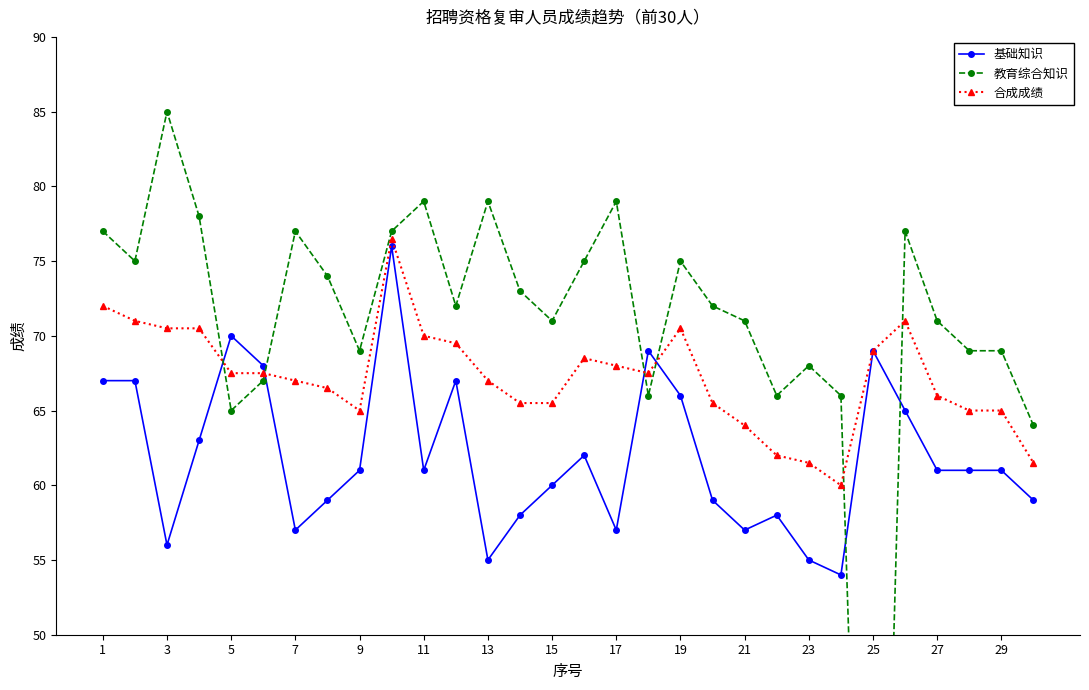

Which series has the largest range (max minus min)?

教育综合知识